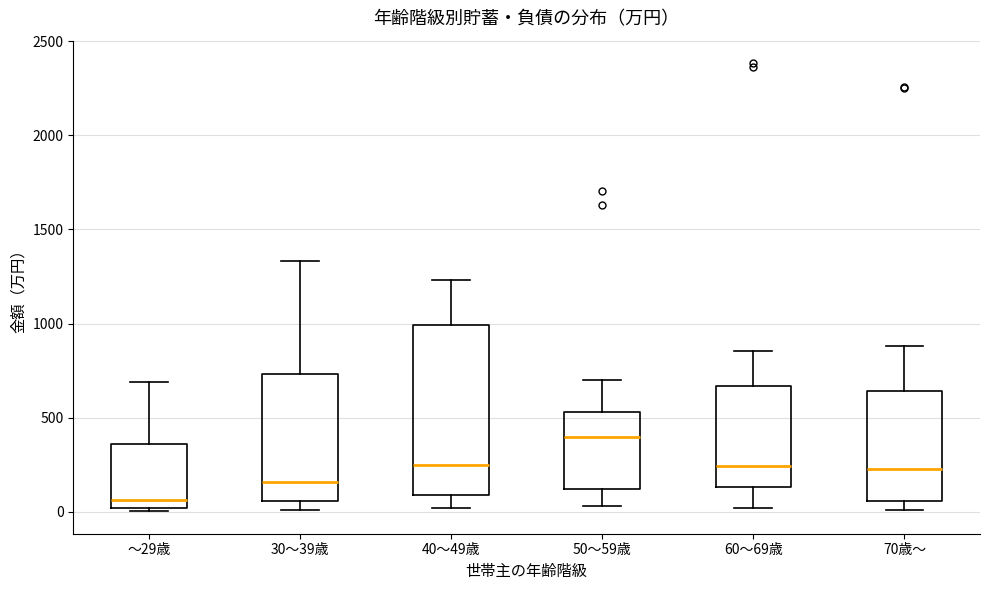

Where is the upper edge of the box for ～29歳 on the y-axis? The values are not printed on the chart, so give them approximately, as read against the axis.

350